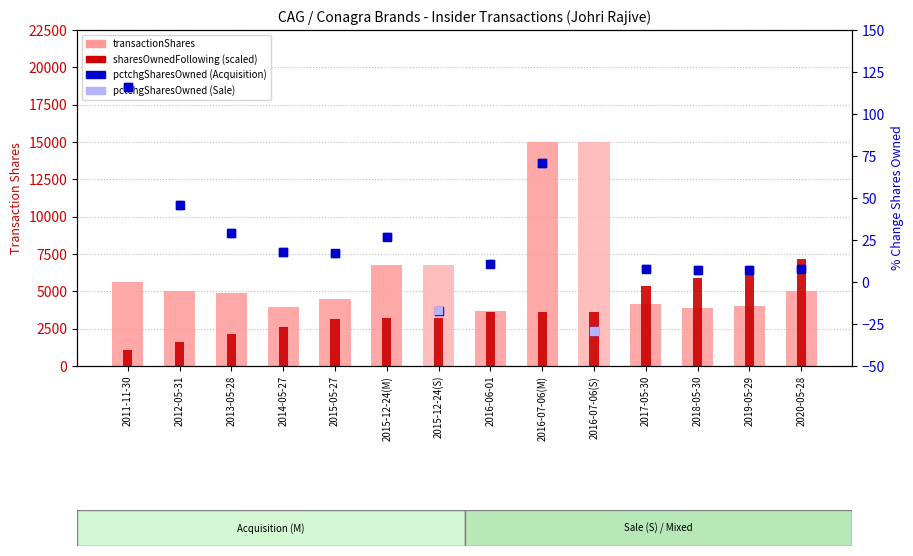

Which series reaches the maximum Y coordinate?

transactionShares